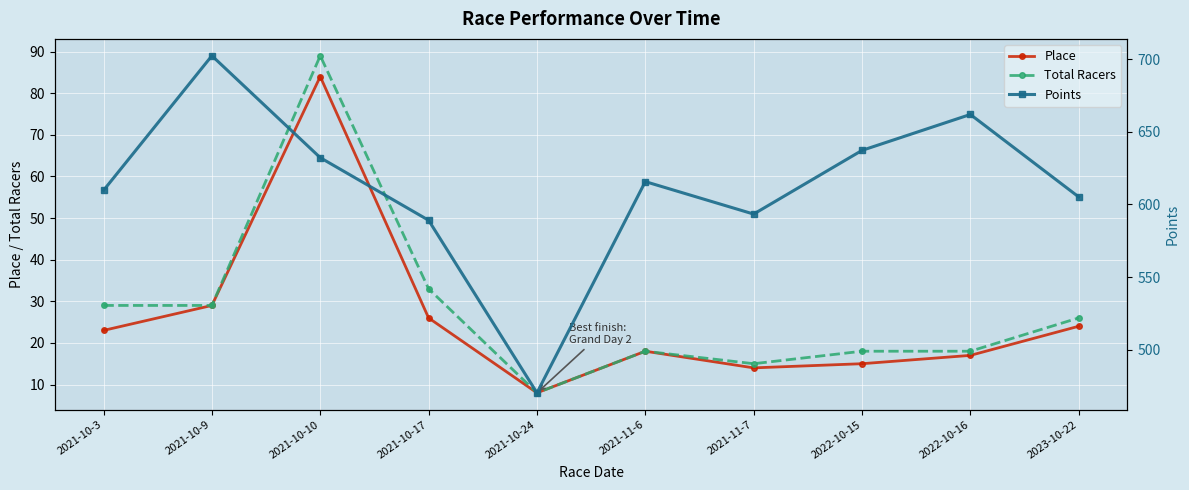

Does the chart display data point markers on the line(s)?

Yes